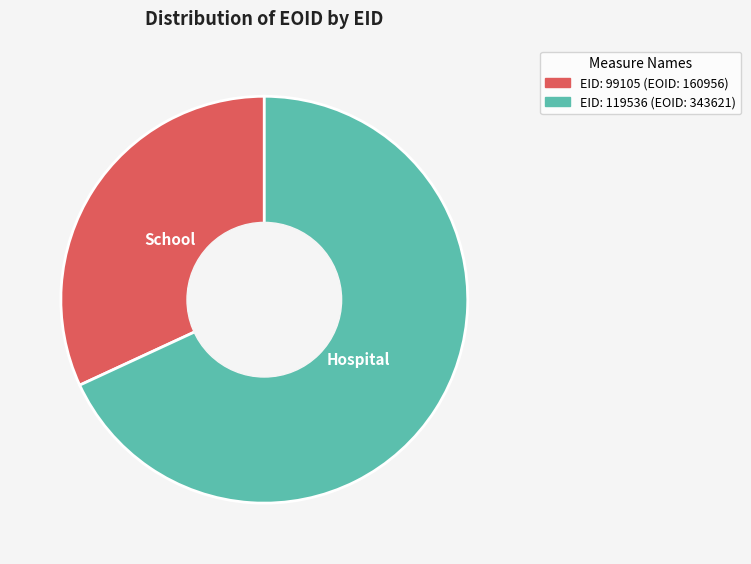

What is the largest slice in the pie chart?

EID: 119536 (EOID: 343621)